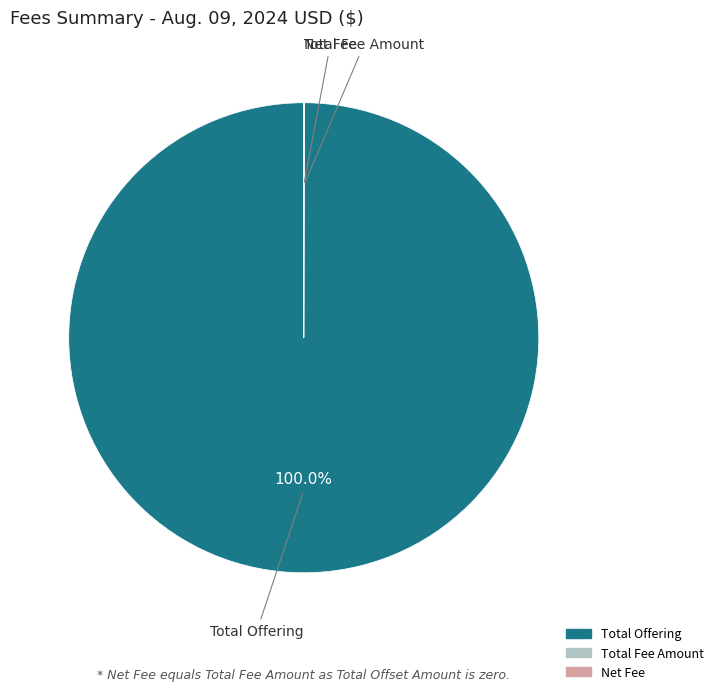

What is the largest slice in the pie chart?

Total Offering